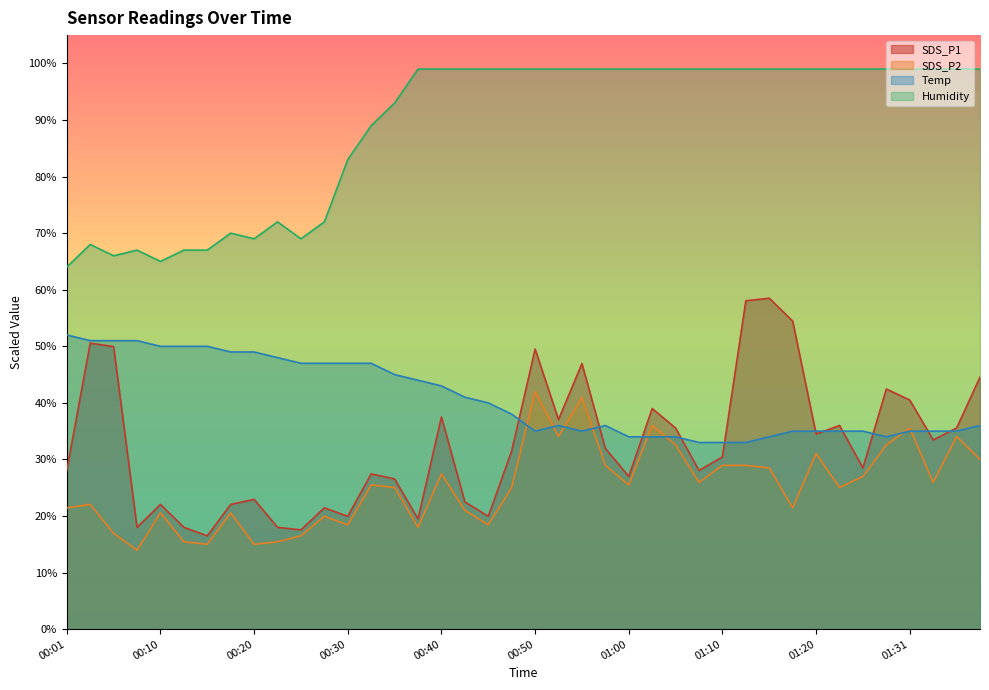

Which has a higher value, 00:08 or 01:12?

01:12